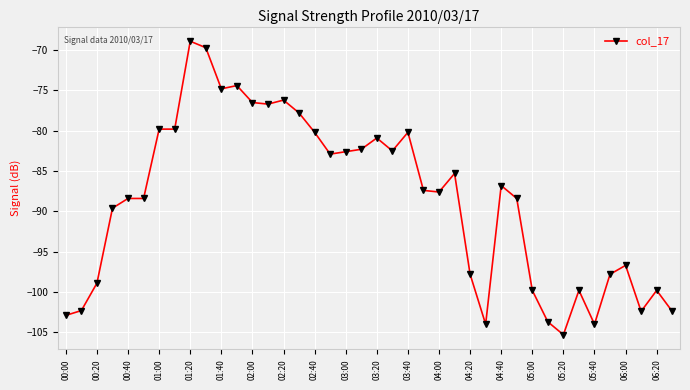

What is the value of the 21st point from the left?

-80.9